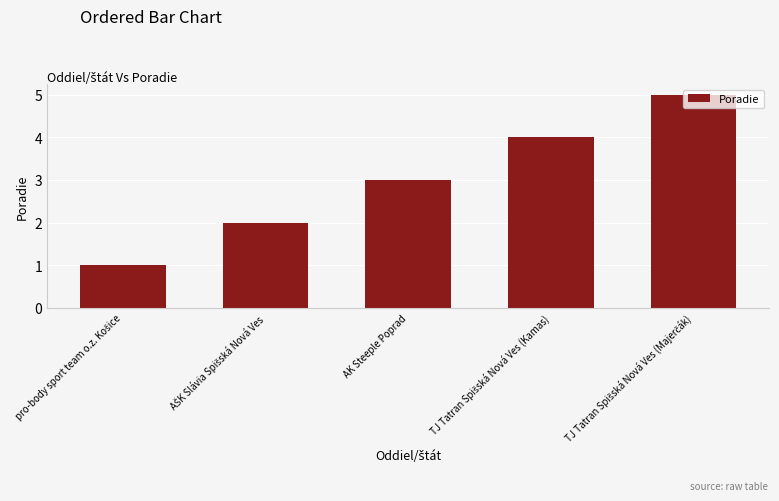

What is the difference between the second highest and minimum values?

3